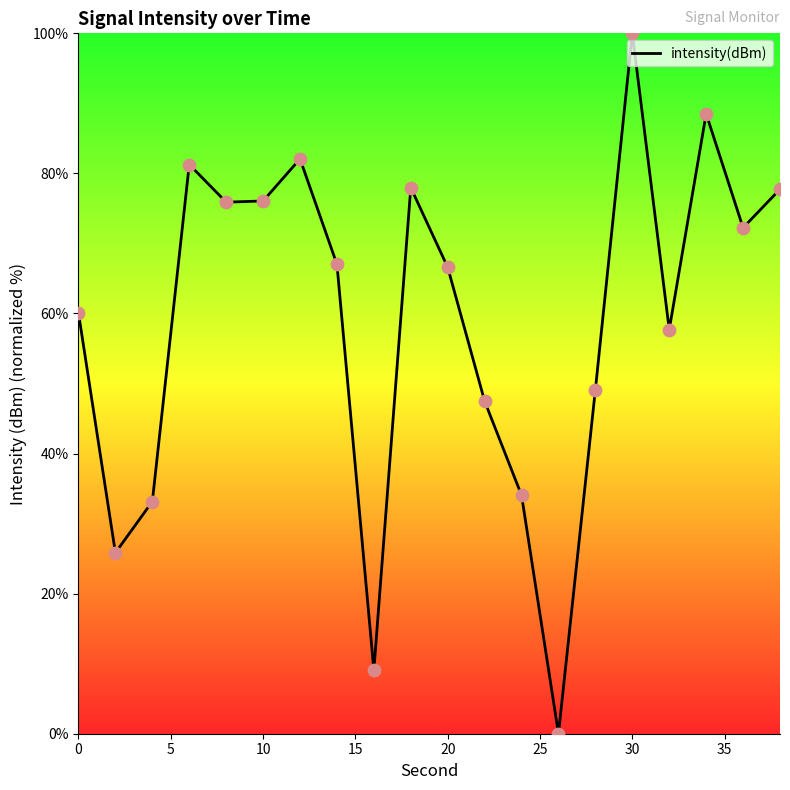

What is the maximum value shown in the chart?

100.0